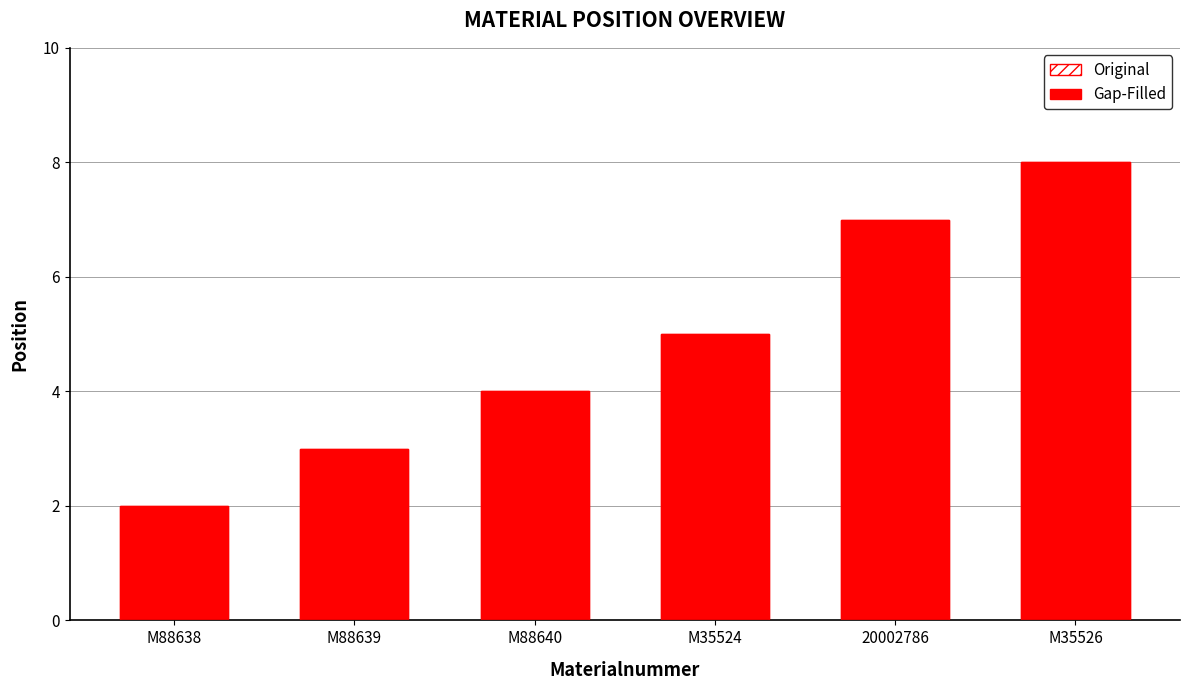

What position from the right is M35524?

3